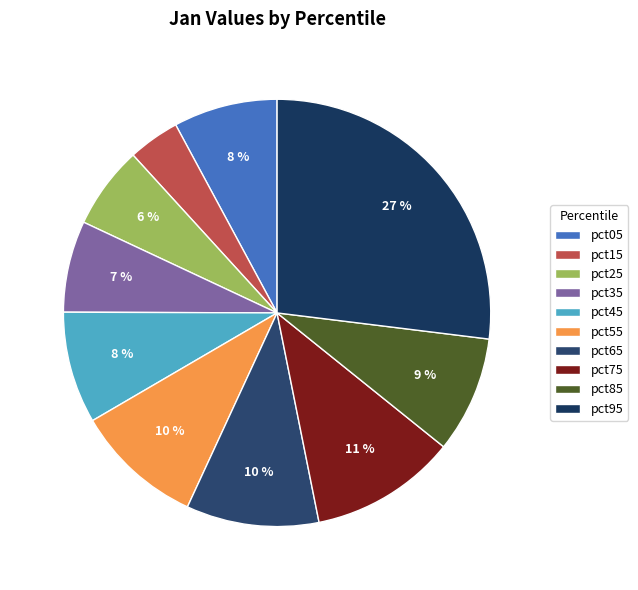

To the nearest percent, what percentage of the pie is pct15?

4%